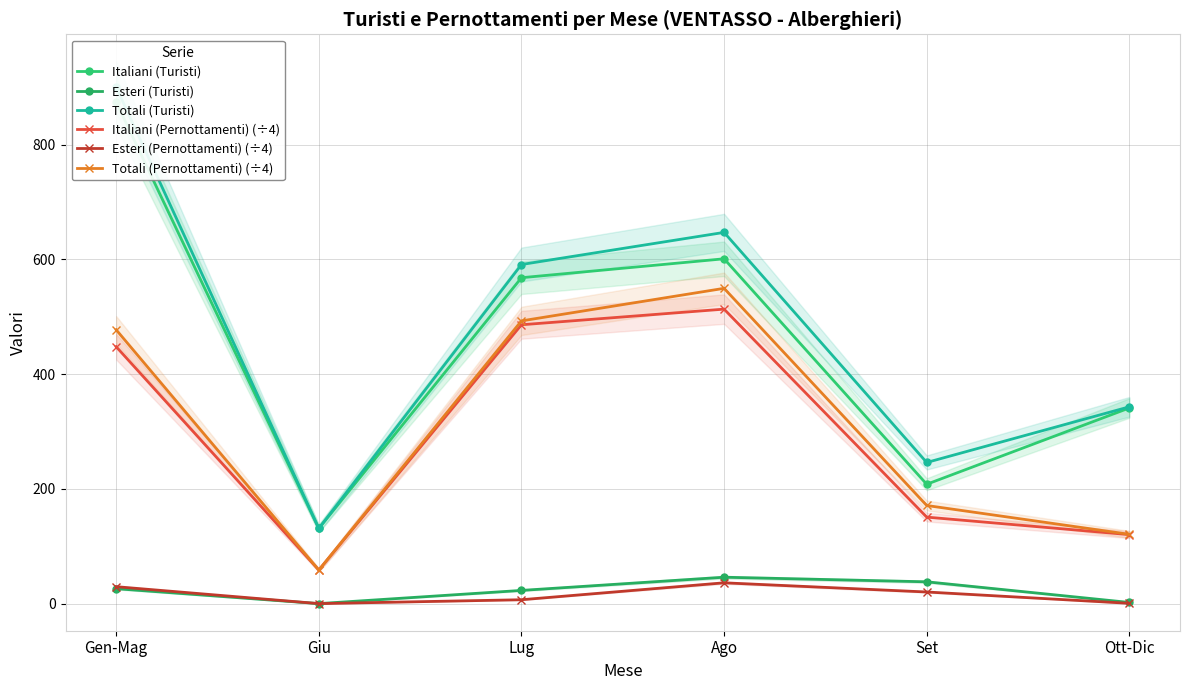

Rank the series by their maximum value, from lowest to highest.

Esteri (Pernottamenti) (÷4), Esteri (Turisti), Italiani (Pernottamenti) (÷4), Totali (Pernottamenti) (÷4), Italiani (Turisti), Totali (Turisti)